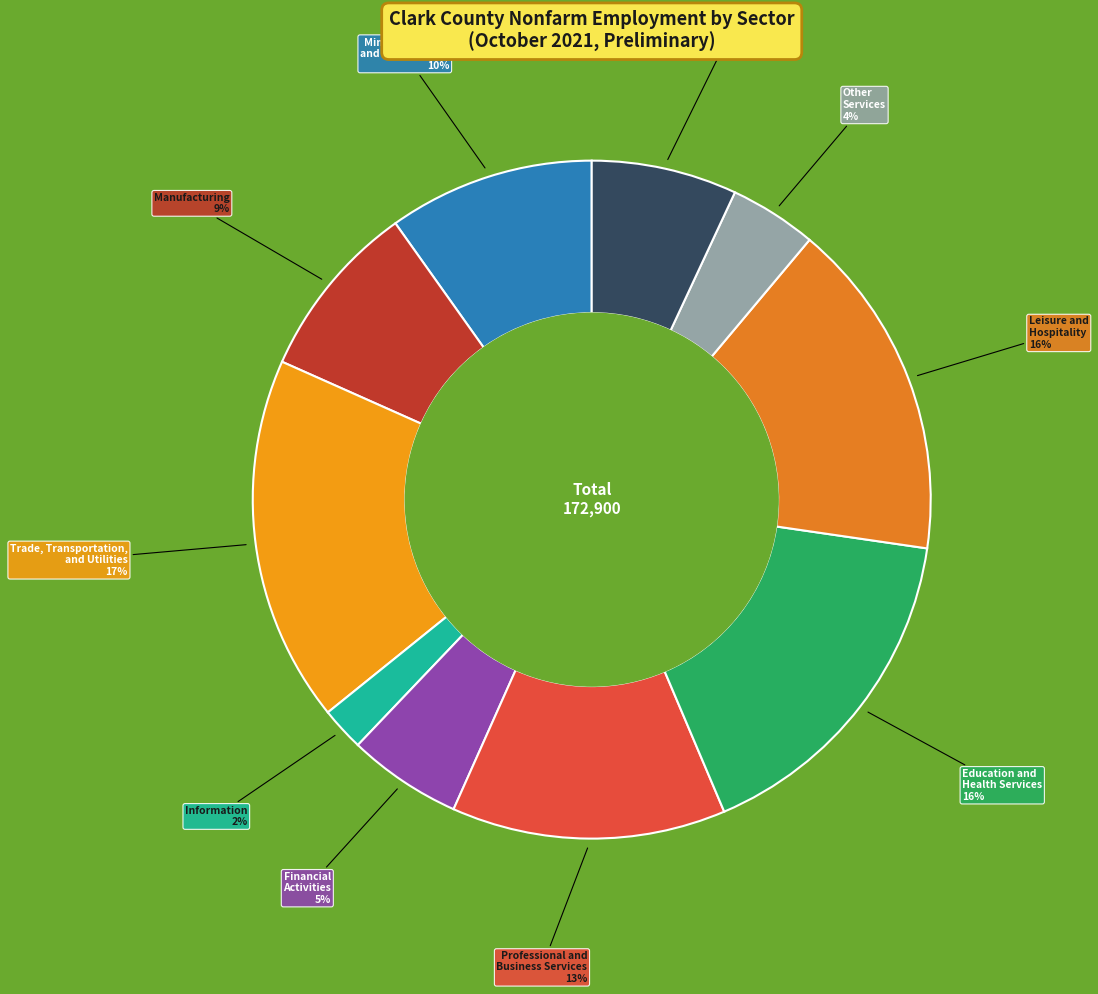

Which category has the smallest portion of the pie?

Information